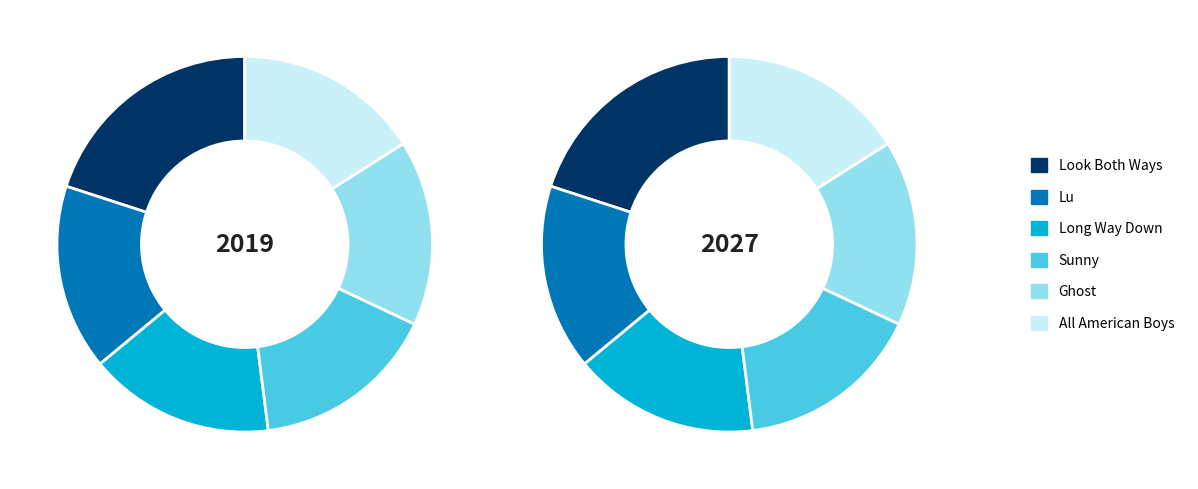

True or false: Long Way Down accounts for 22% of the total.

False